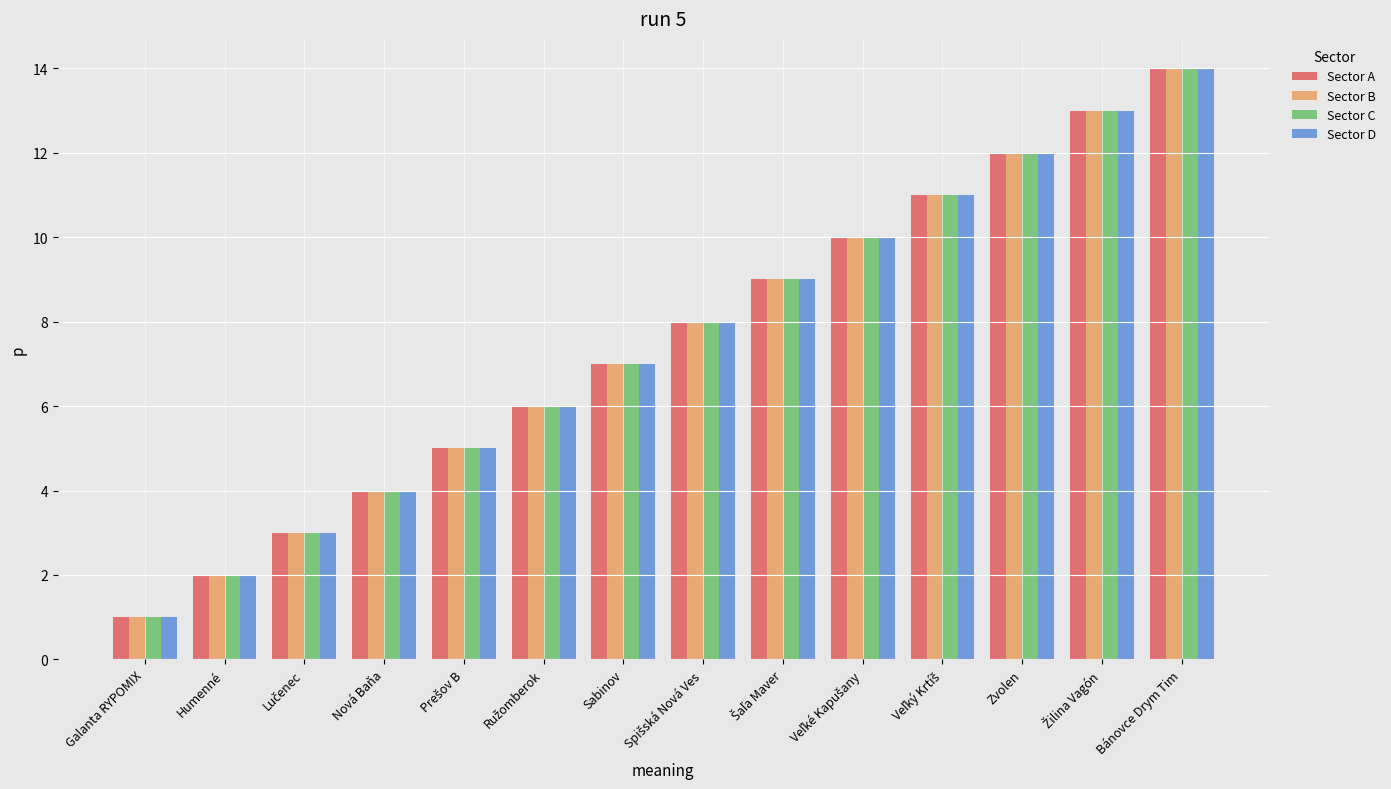

What is the average value of the Sector B series?

8